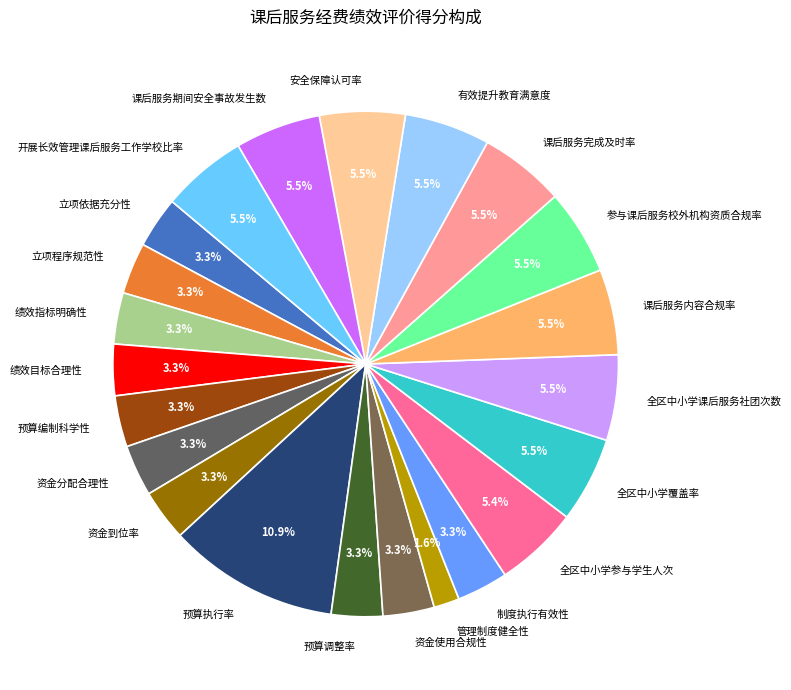

Count the number of slices in the pie.

22